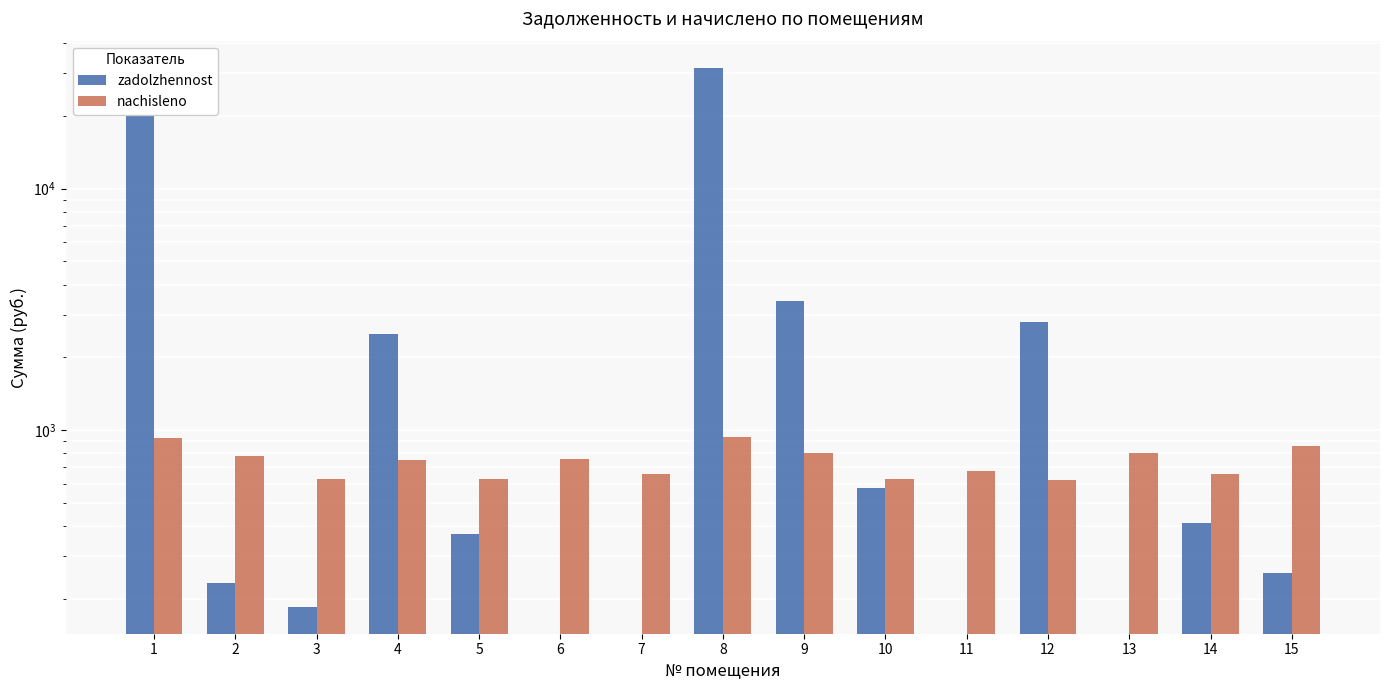

True or false: zadolzhennost has a value of 133.7 at 10.

False